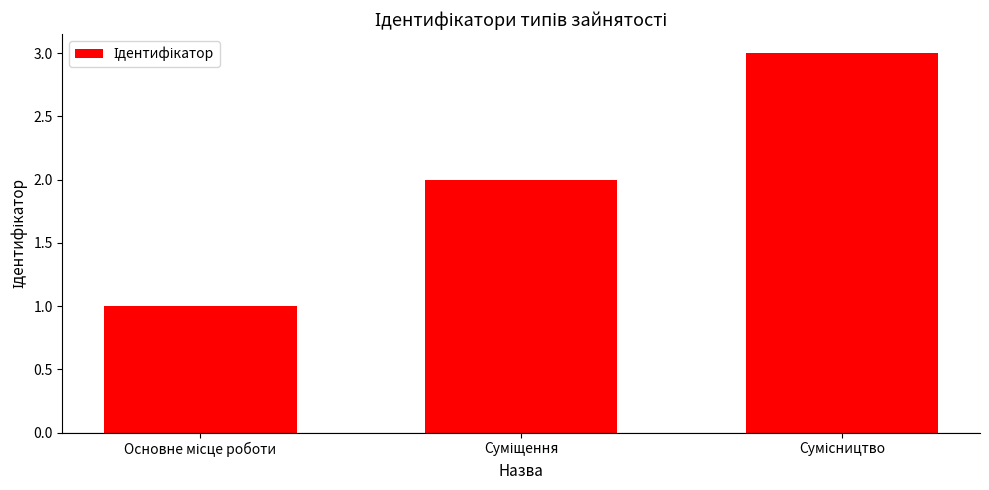

What is the maximum value shown in the chart?

3